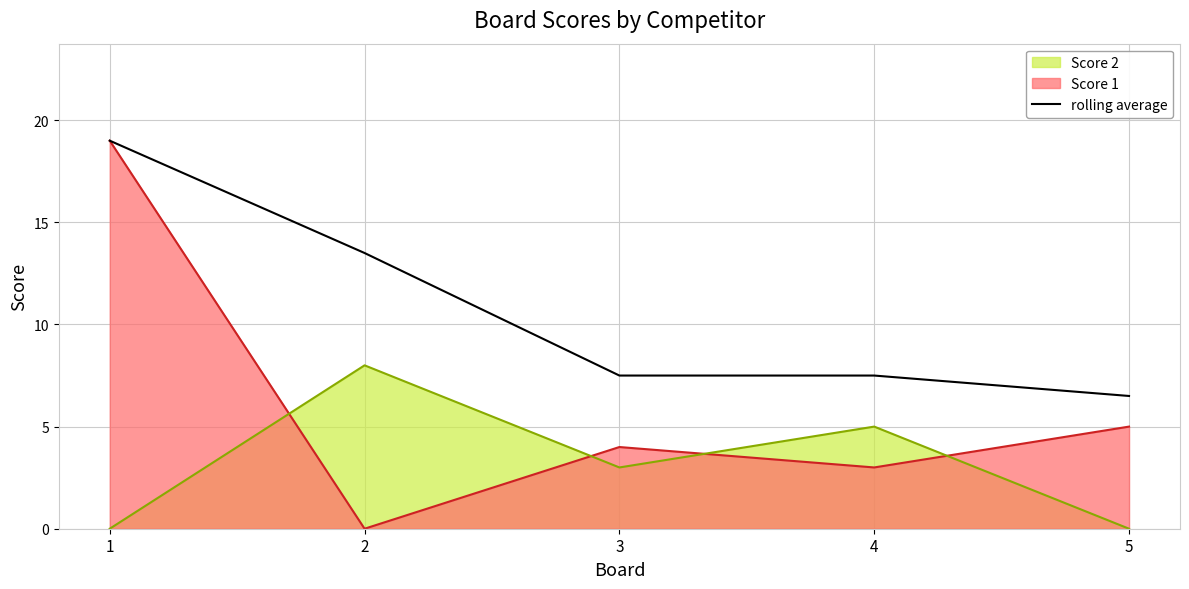

List the labels in order of value, smallest first.

5, 3, 4, 2, 1